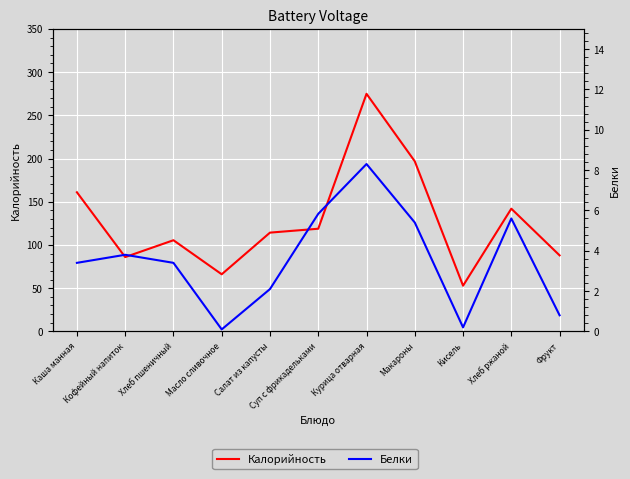

What position from the right is Фрукт?

1